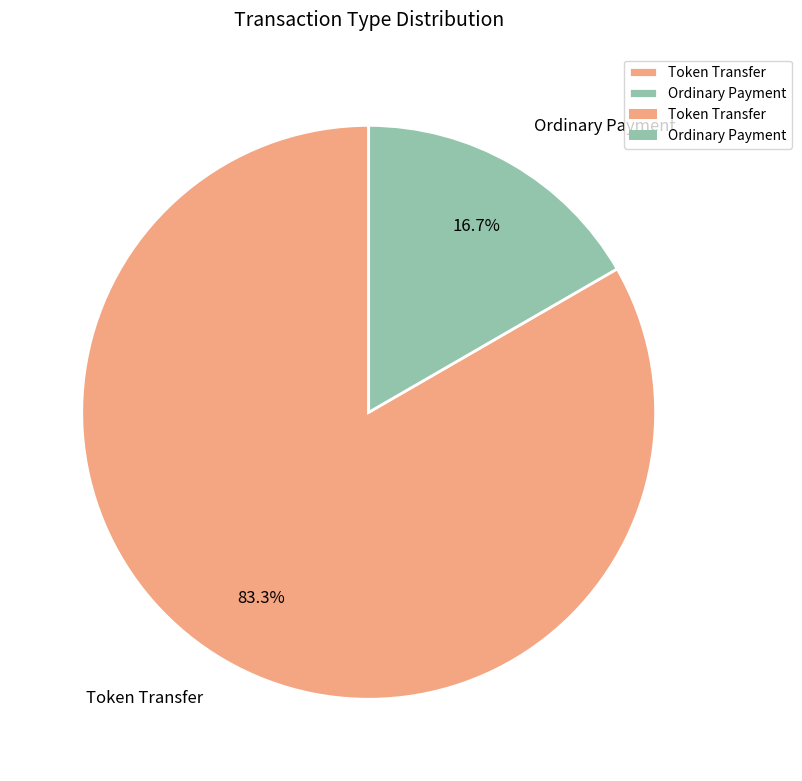

Combined, do Token Transfer and Ordinary Payment account for over 50%?

Yes